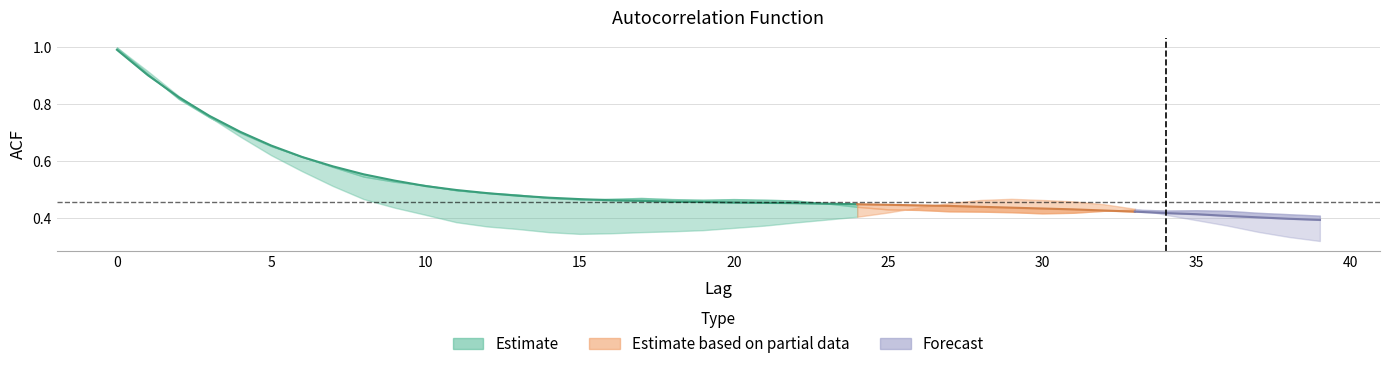

Is the value of acf_li at 2 greater than the value of acf_shown at 15?

Yes